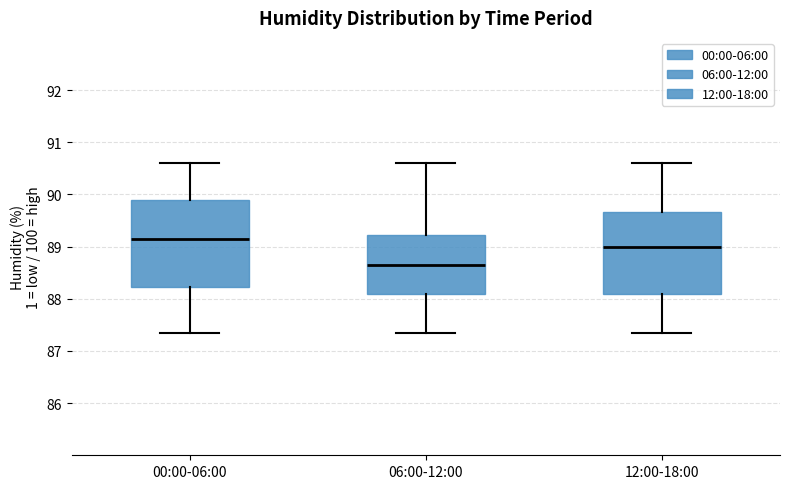

Which box has the highest median line?

00:00-06:00